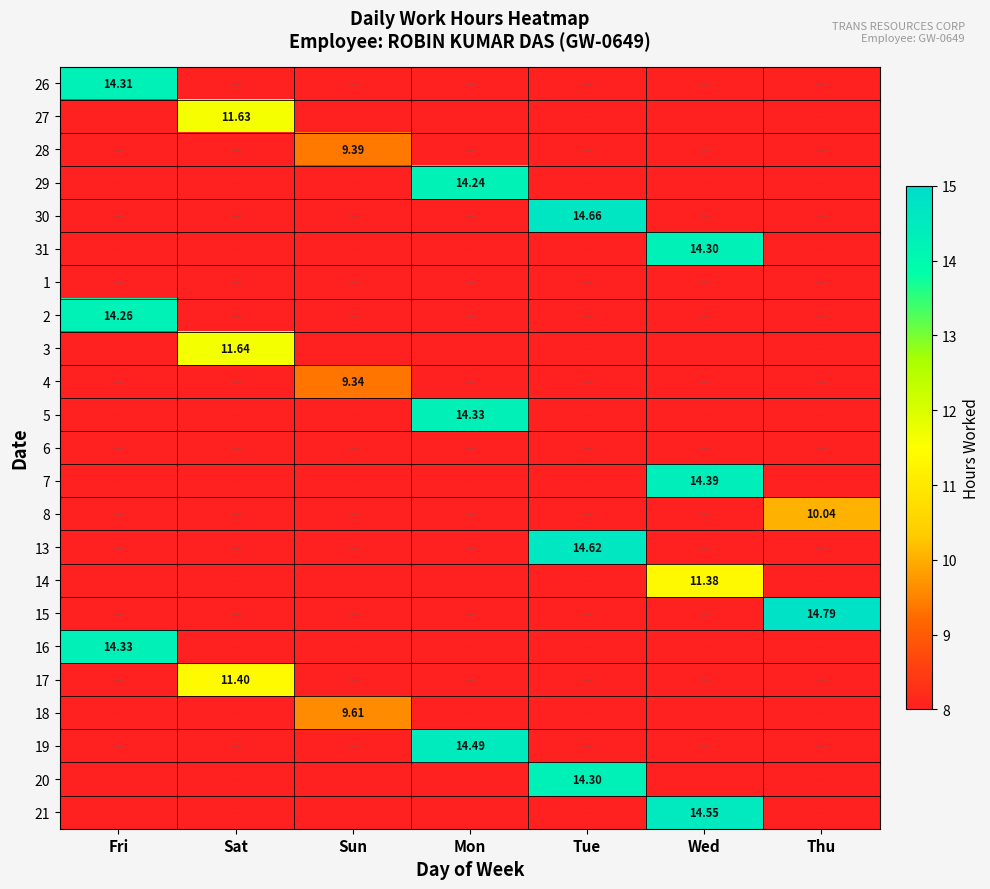

At which label does 18 reach its minimum?

Fri